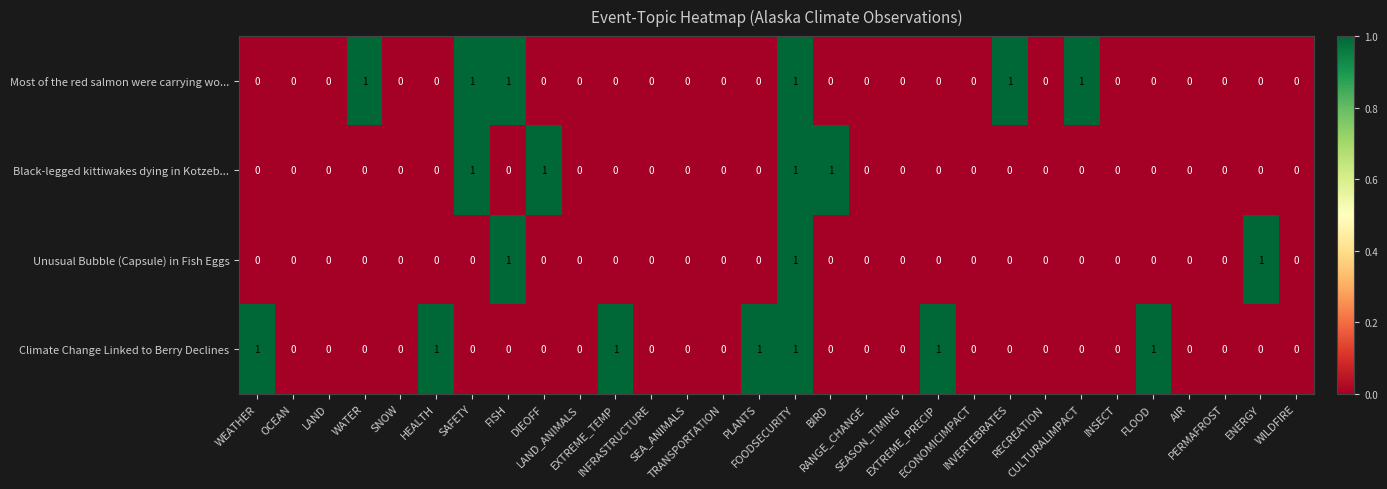

List the series in order of their overall mean, lowest first.

Unusual Bubble (Capsule) in Fish Eggs, Black-legged kittiwakes dying in Kotzeb..., Most of the red salmon were carrying wo..., Climate Change Linked to Berry Declines